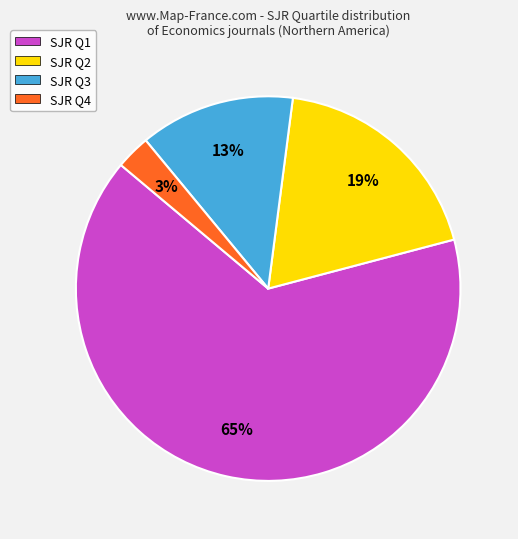

Which category has the biggest portion of the pie?

SJR Q1